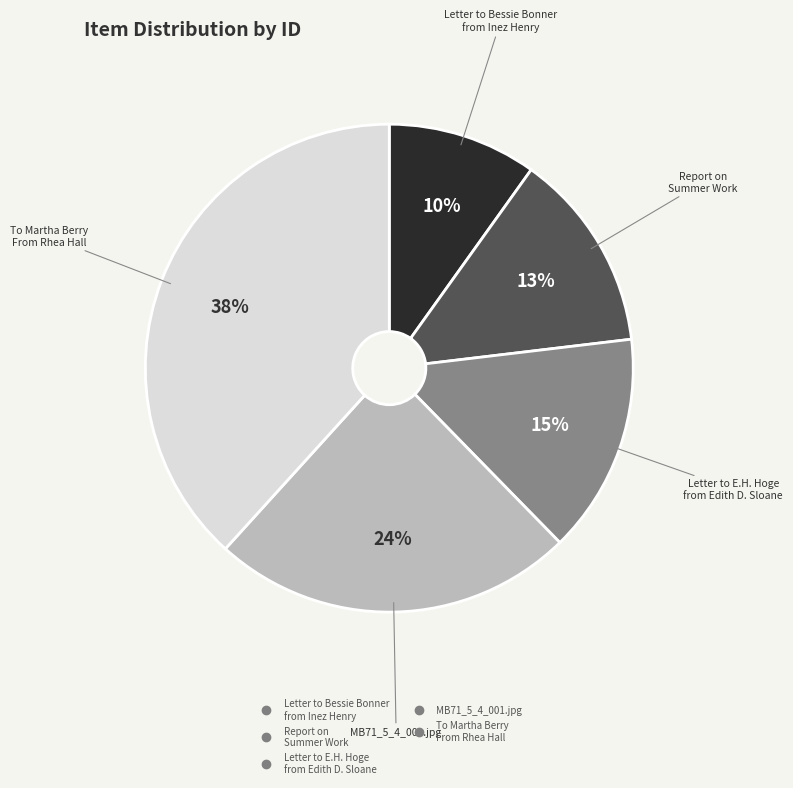

To the nearest percent, what is the average slice percentage?

20%